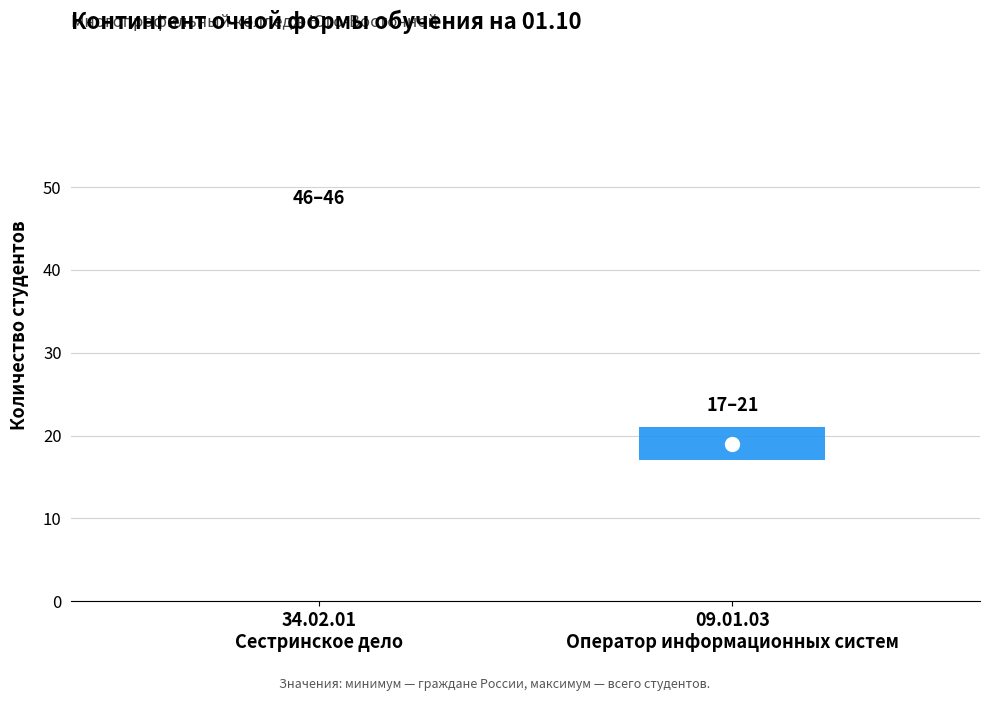

Which series changed the most between 34.02.01 Сестринское дело and 09.01.03 Оператор информационных систем?

На основе догов. о платных образов. усл. (1 курс)